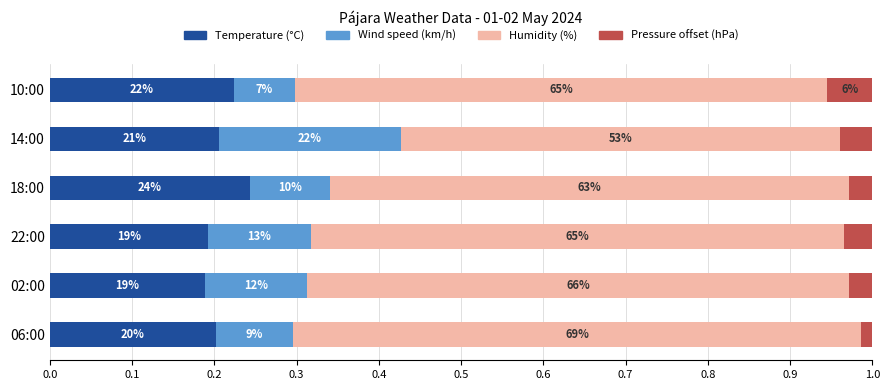

What is the average value of the Humidity (%) series?

0.6